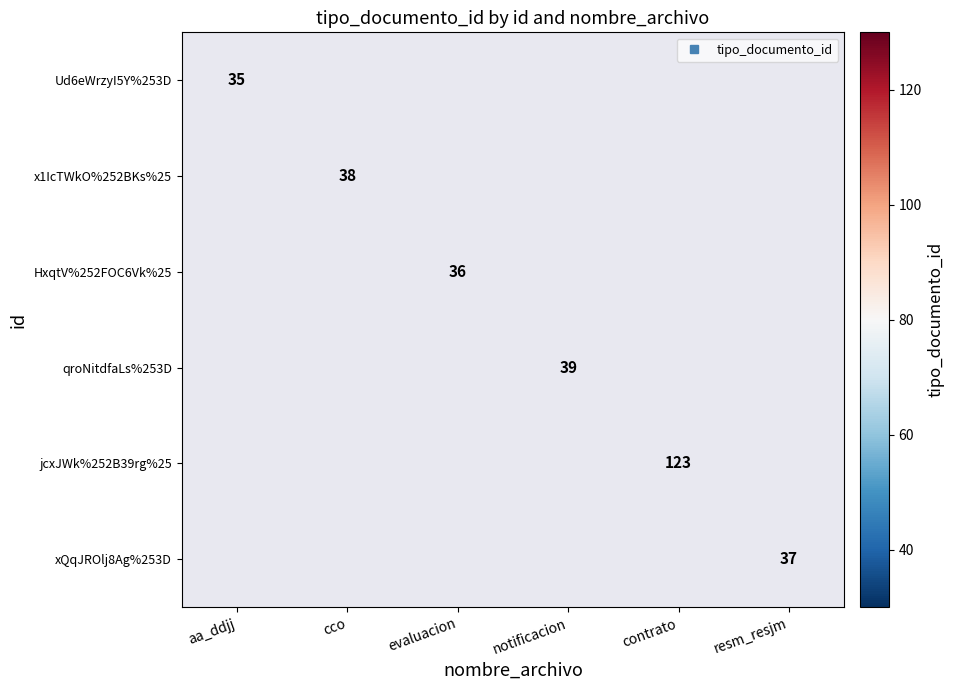

True or false: Ud6eWrzyI5Y%253D has a value of 35.0 at aa_ddjj.

True